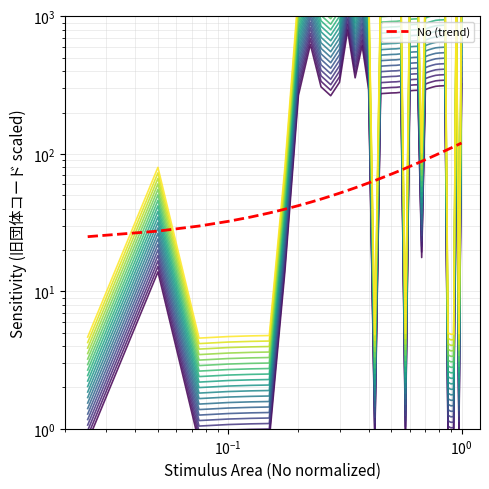

What is the value of the 35th point from the left?

107.8